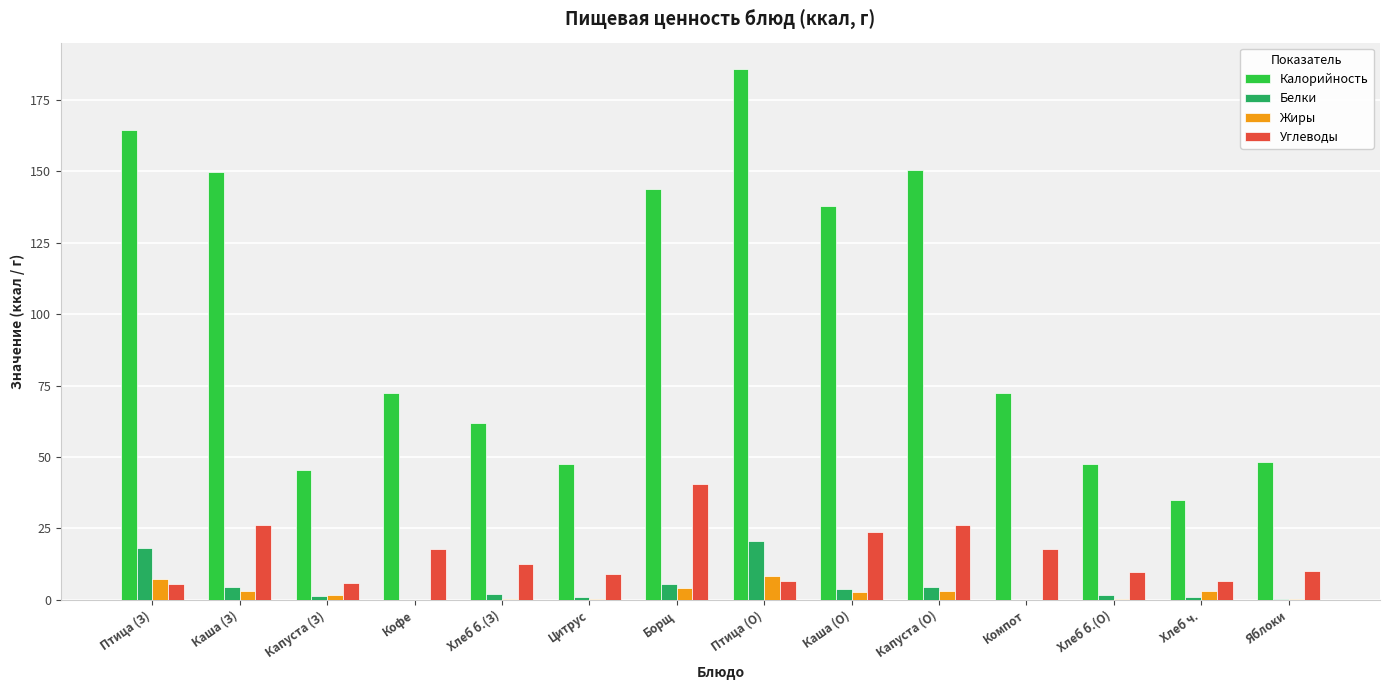

The Калорийность series shows 72.3 at Компот. True or false?

True